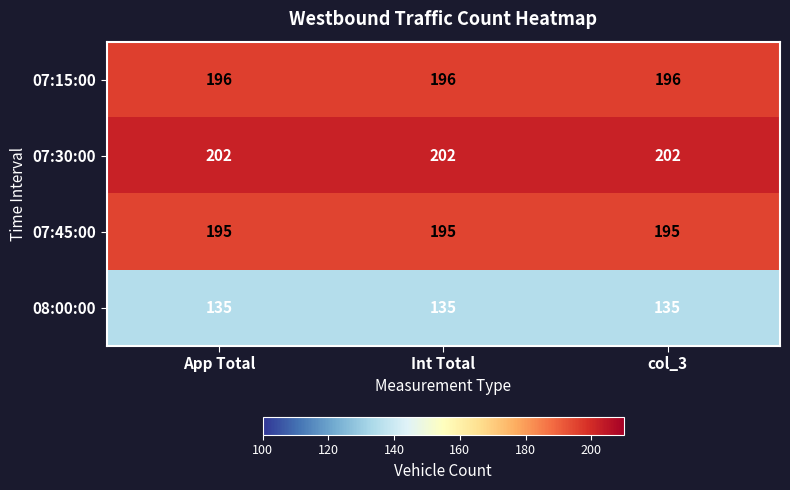

Which series has the largest total across all categories?

07:30:00